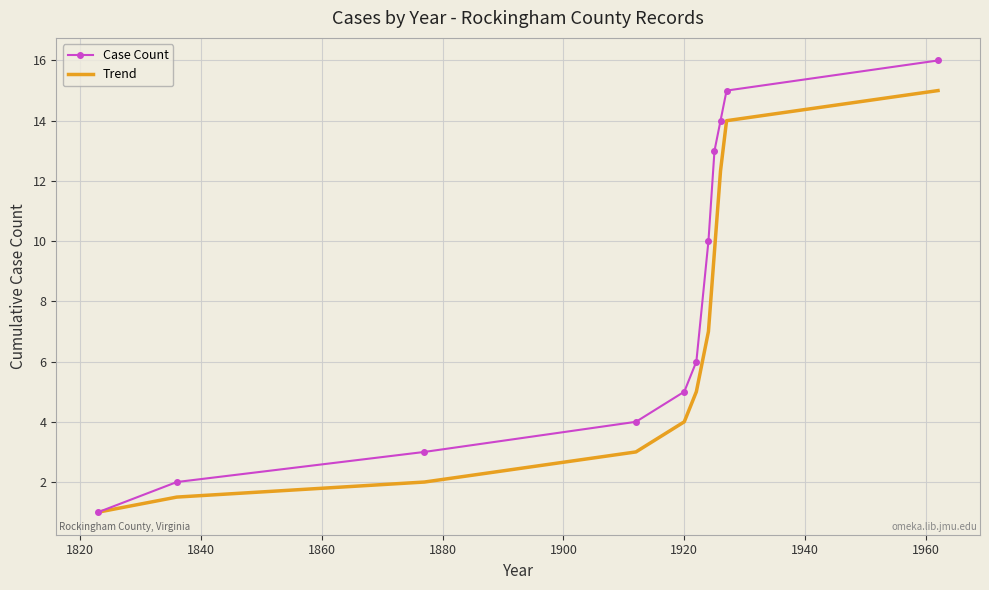

Which series has the largest range (max minus min)?

Case Count